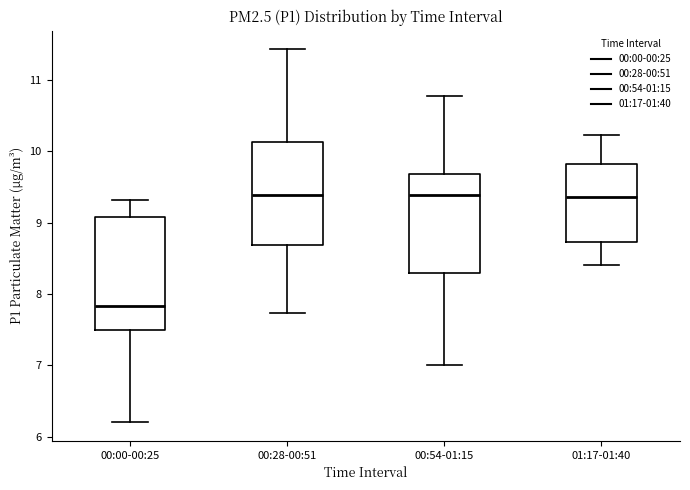

Which box is the tallest, from its lower edge to its upper edge?

00:00-00:25